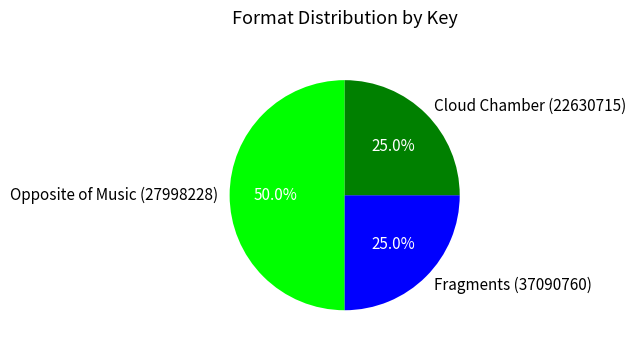

To the nearest percent, what is the difference between the largest and smallest slice percentages?

25%